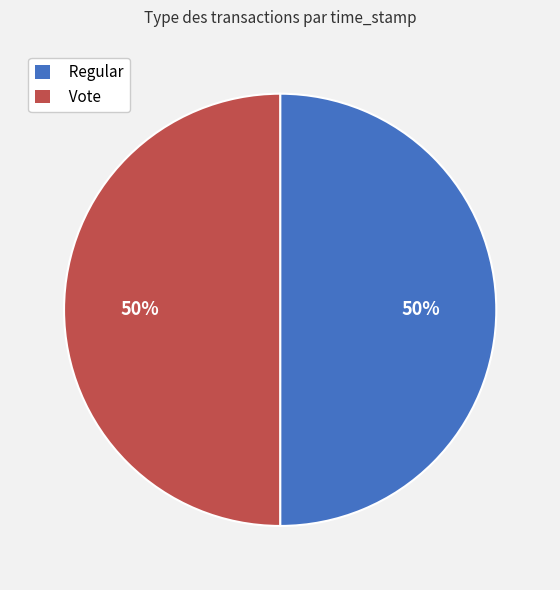

To the nearest percent, what is the average slice percentage?

50%